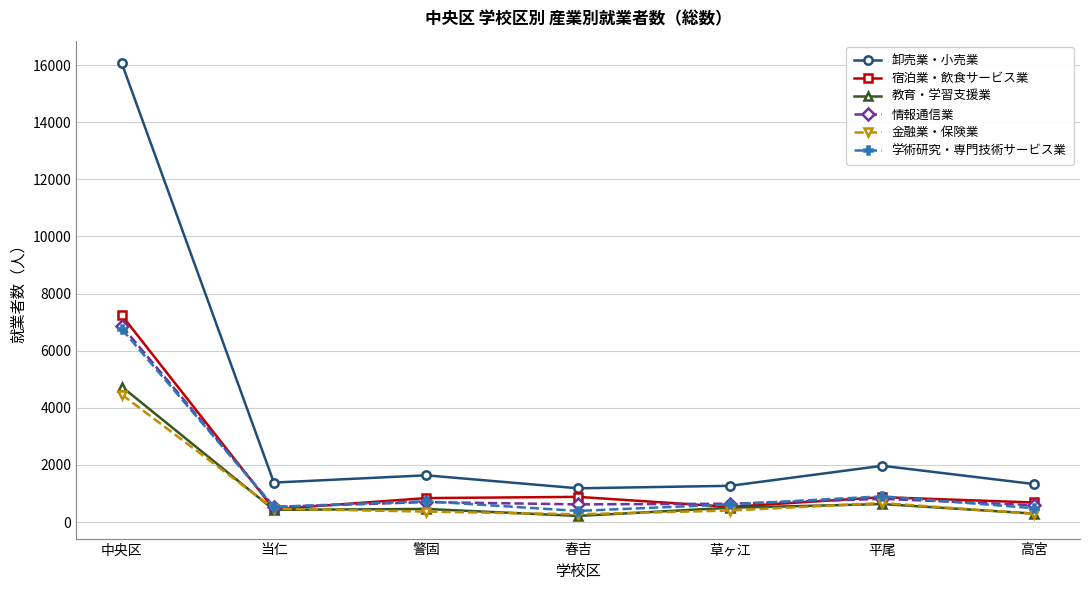

Count the number of categories in the chart.

7